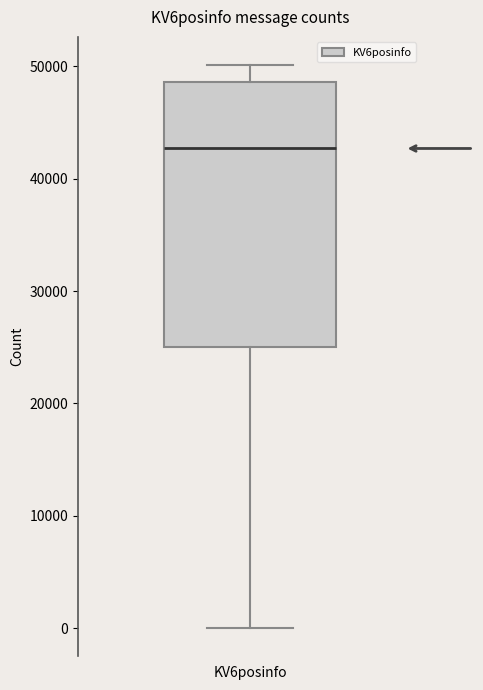

Transcribe this box plot: give where the median line is, the range the box spans, and where the two whiskers end, as read against the y-axis. The values are not printed on the chart, so give them approximately, as read against the axis.

median 43000, box 25000 to 49000, whiskers 0 to 50000